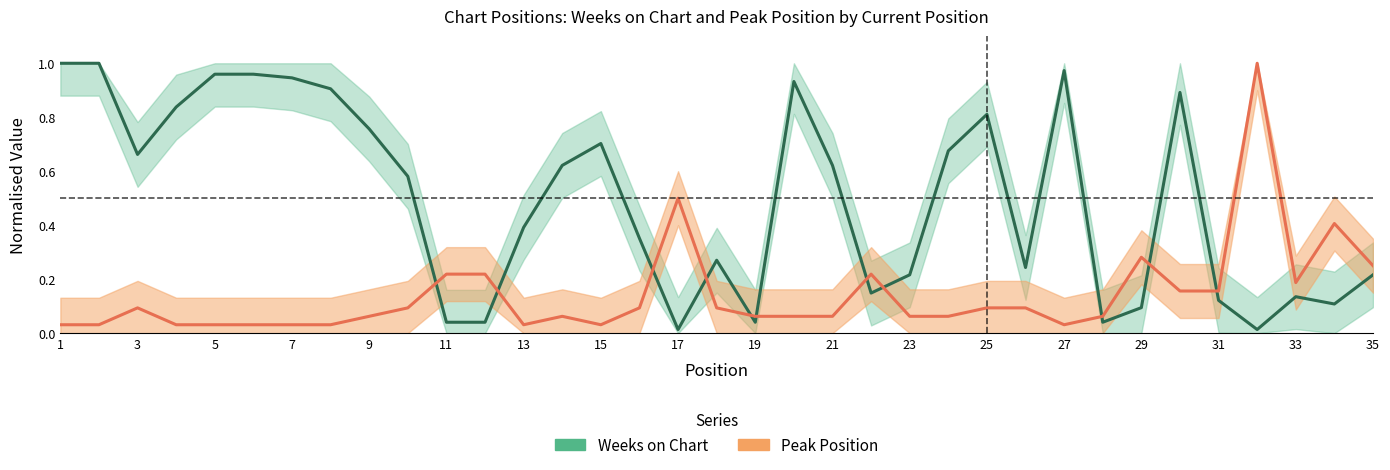

Rank the series by their average value, from lowest to highest.

Peak Position, Weeks on Chart